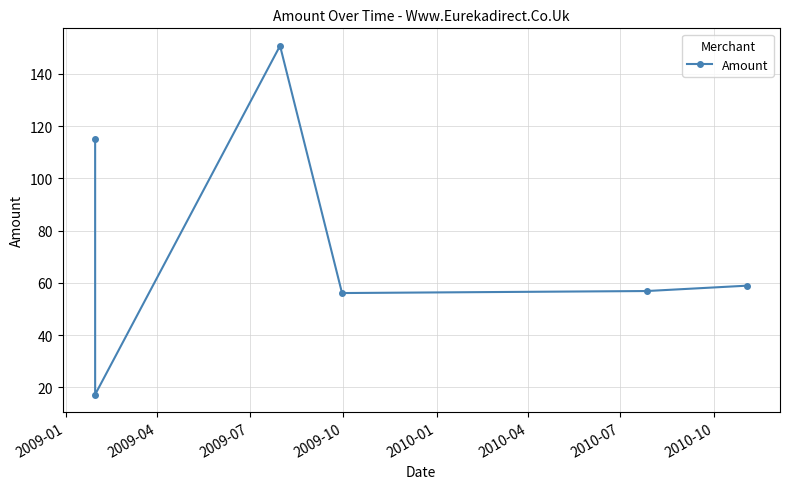

Is it true that the value at 2010-01 is 56.9?

True